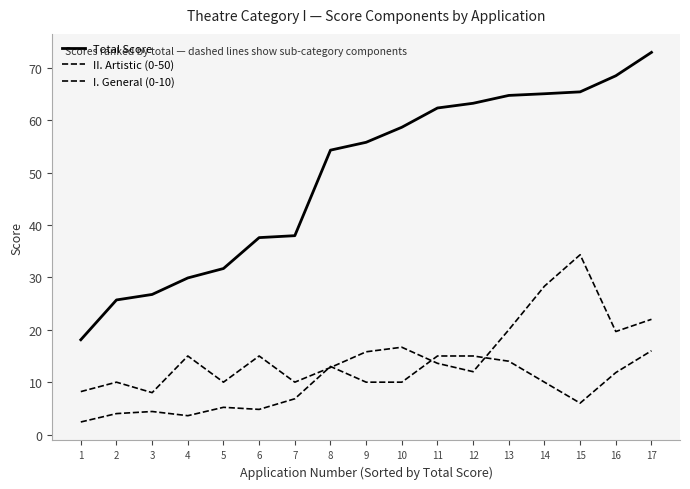

Reading left to right, extract all data points from this chart.

Total Score: 1=18.1	2=25.7	3=26.8	4=29.9	5=31.7	6=37.6	7=38.0	8=54.3	9=55.8	10=58.7	11=62.4	12=63.2	13=64.8	14=65.1	15=65.4	16=68.5	17=73.0
II. Artistic (0-50): 1=8.2	2=10.0	3=8.0	4=15.0	5=10.0	6=15.0	7=10.0	8=12.8	9=15.8	10=16.7	11=13.6	12=12.0	13=20.0	14=28.3	15=34.3	16=19.7	17=22.0
I. General (0-10): 1=2.4	2=4.0	3=4.4	4=3.6	5=5.2	6=4.8	7=6.8	8=13.0	9=10.0	10=10.0	11=15.0	12=15.0	13=14.0	14=10.0	15=6.0	16=11.8	17=16.0